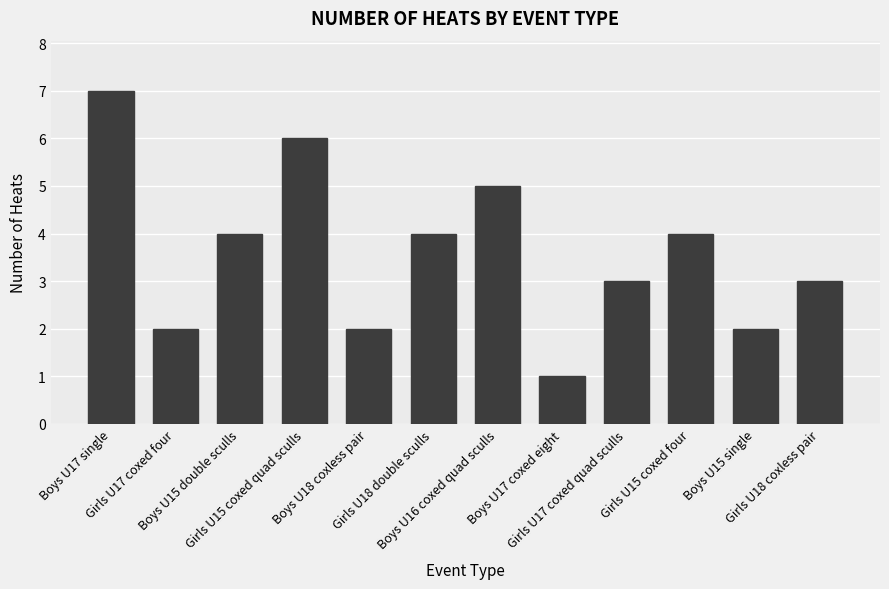

What is the label of the 6th bar from the left?

Girls U18 double sculls